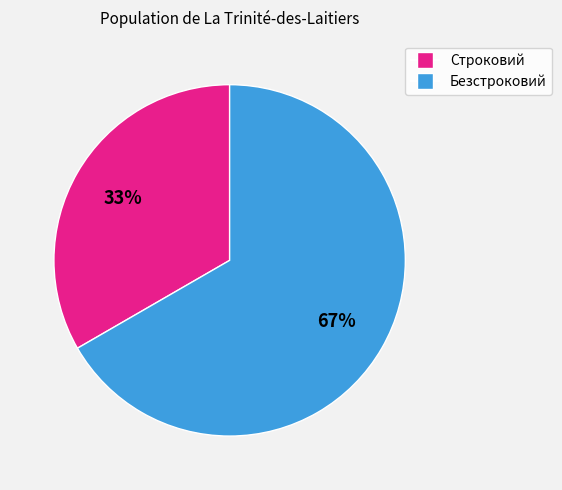

What is the ratio of the value at Безстроковий to the value at Строковий?

2.0